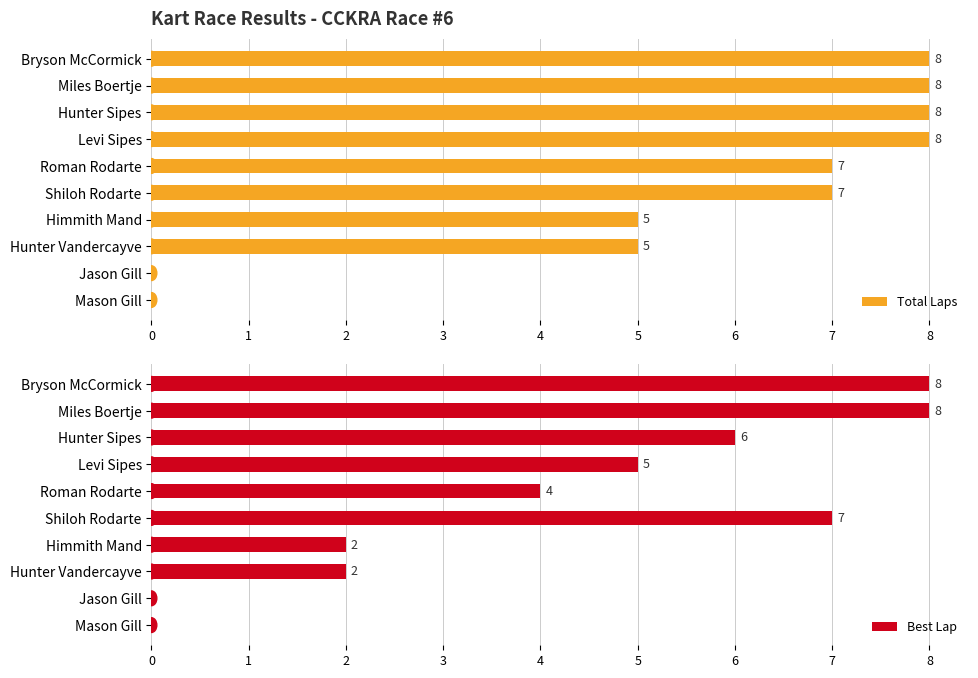

At how many categories does at least one series exceed 6?

6